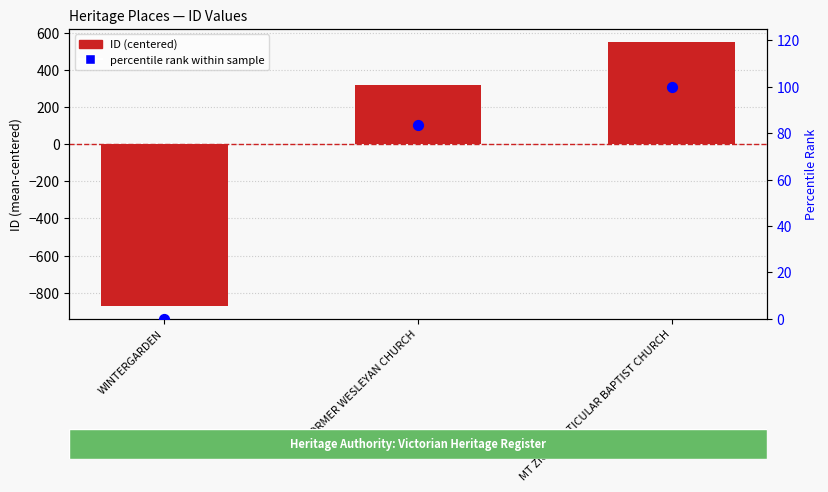

At which category is the sum across all series the highest?

MT ZION PARTICULAR BAPTIST CHURCH